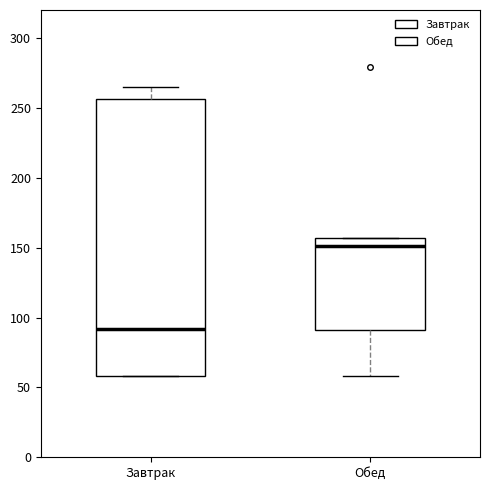

Which box's median line is the highest?

Обед